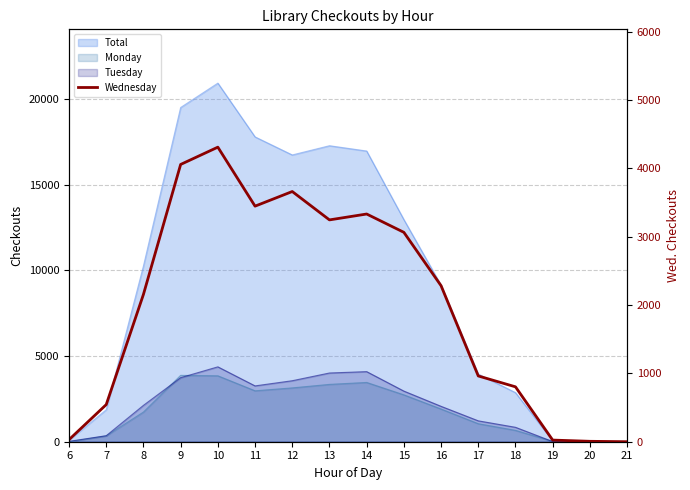

What is the value of the 13th point from the left?

803